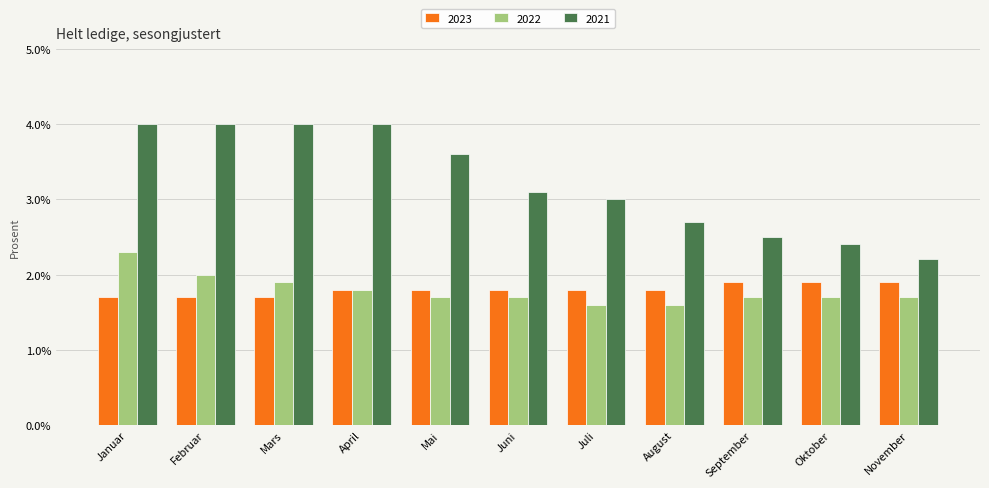

Count the 2021 values in the range 2 to 4.

11